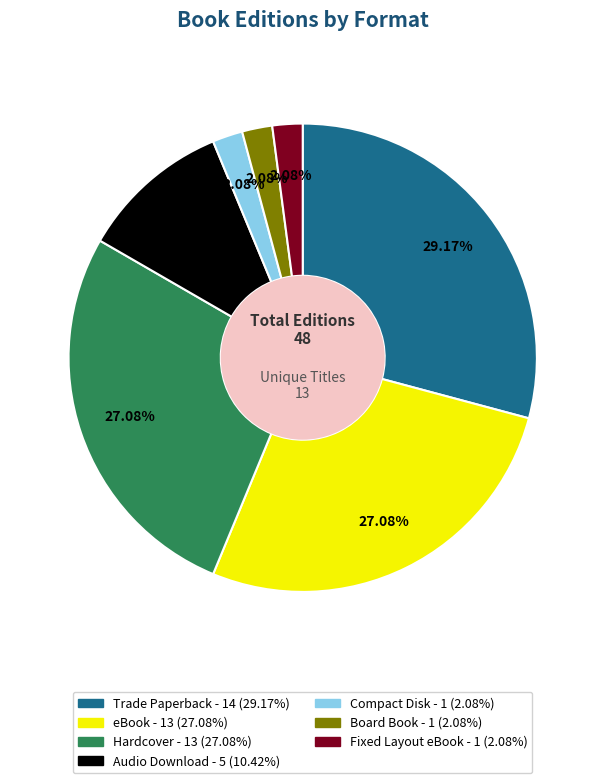

Between Board Book and Trade Paperback, which is larger?

Trade Paperback